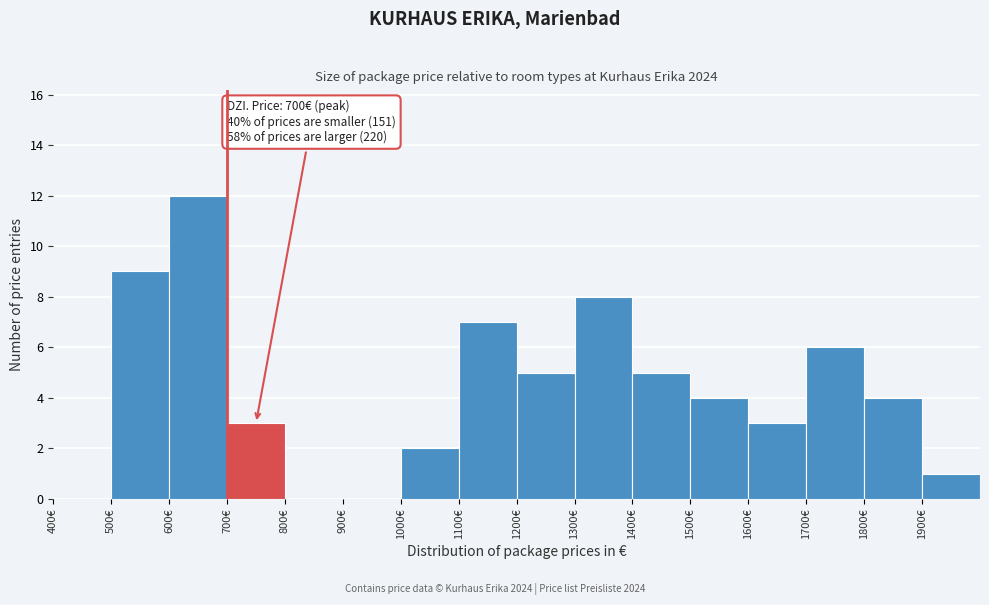

Which range on the x-axis has the tallest bar?

600 to 700